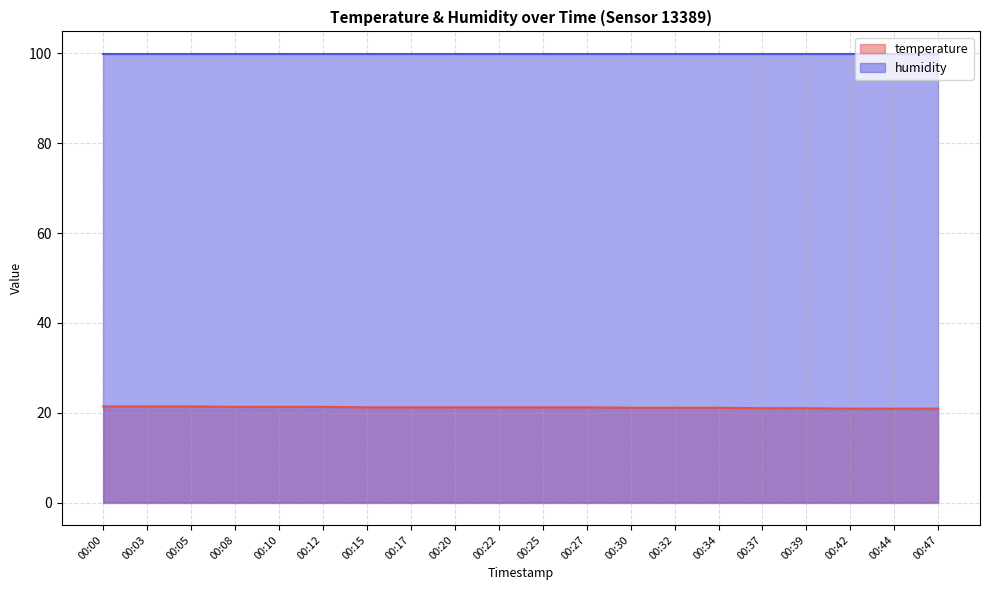

How many lines are shown in the chart?

2